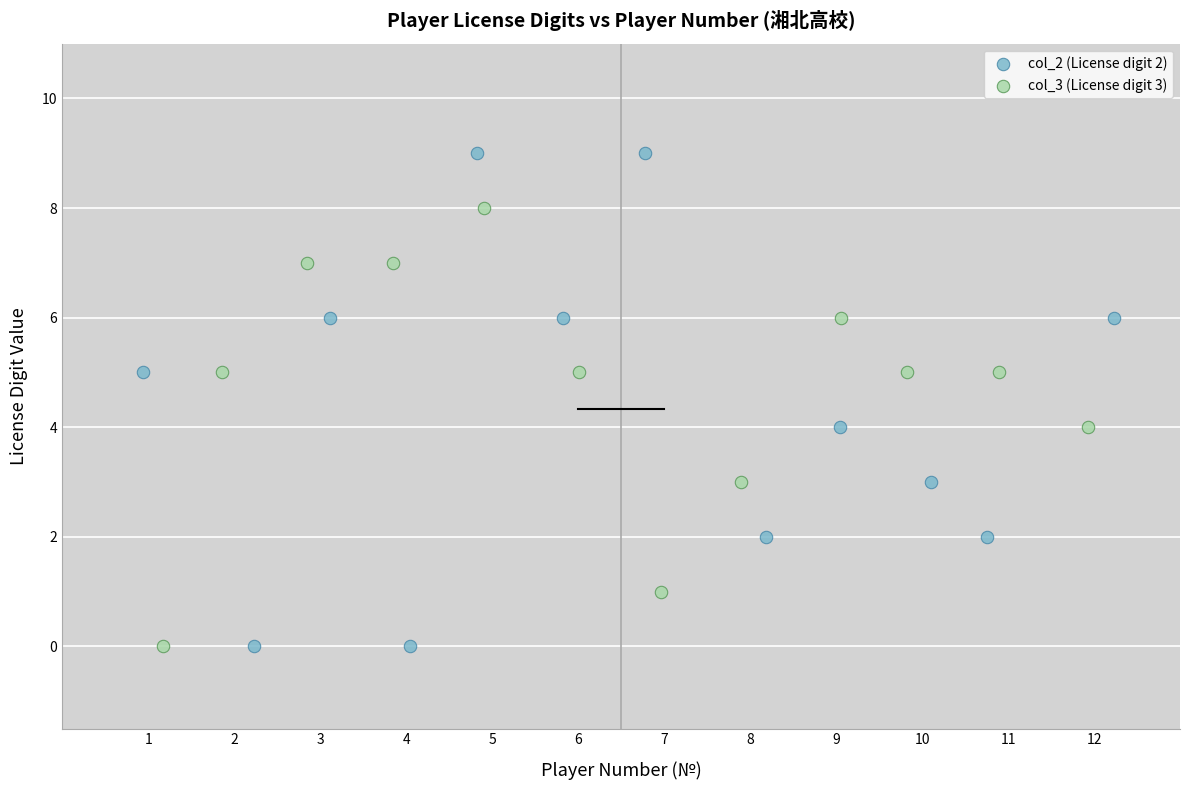

Which series reaches the maximum Y coordinate?

col_2 (License digit 2)